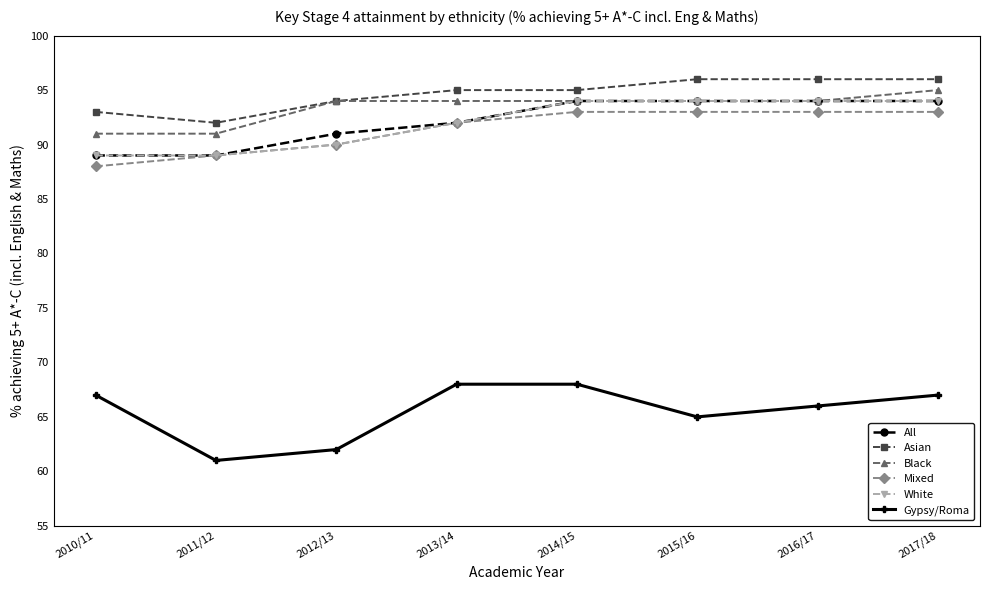

Reading right to left, transcribe all the data shown in this chart.

All: 2017/18=94	2016/17=94	2015/16=94	2014/15=94	2013/14=92	2012/13=91	2011/12=89	2010/11=89
Asian: 2017/18=96	2016/17=96	2015/16=96	2014/15=95	2013/14=95	2012/13=94	2011/12=92	2010/11=93
Black: 2017/18=95	2016/17=94	2015/16=94	2014/15=94	2013/14=94	2012/13=94	2011/12=91	2010/11=91
Mixed: 2017/18=93	2016/17=93	2015/16=93	2014/15=93	2013/14=92	2012/13=90	2011/12=89	2010/11=88
White: 2017/18=94	2016/17=94	2015/16=94	2014/15=94	2013/14=92	2012/13=90	2011/12=89	2010/11=89
Gypsy/Roma: 2017/18=67	2016/17=66	2015/16=65	2014/15=68	2013/14=68	2012/13=62	2011/12=61	2010/11=67